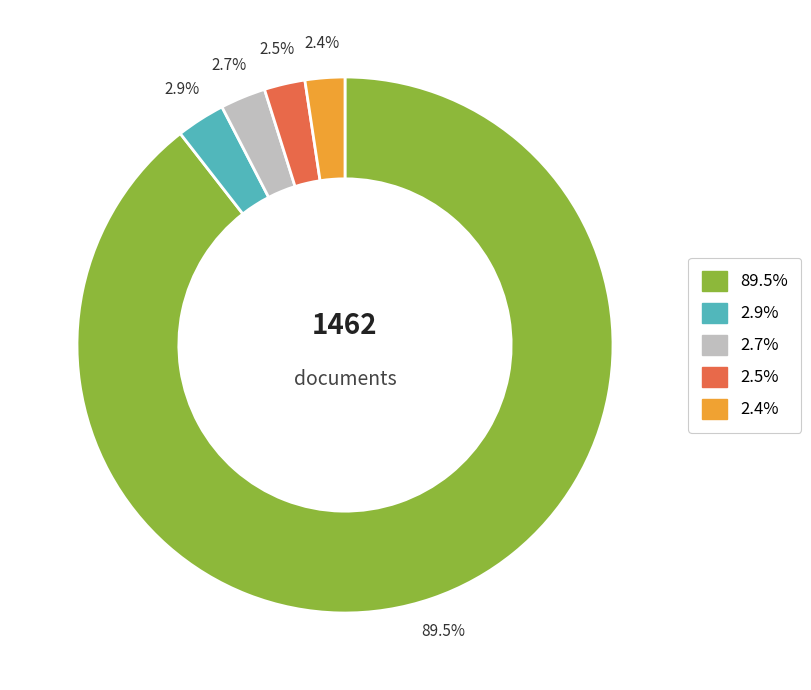

Does any single category account for the majority?

Yes